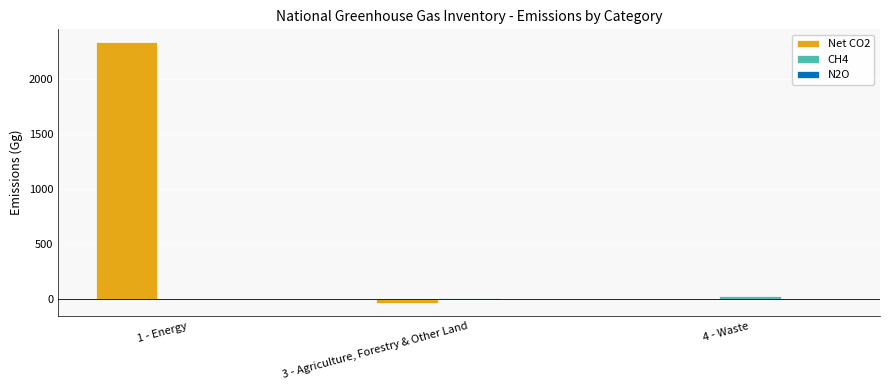

What is the highest value of the Net CO2 series?

2330.5